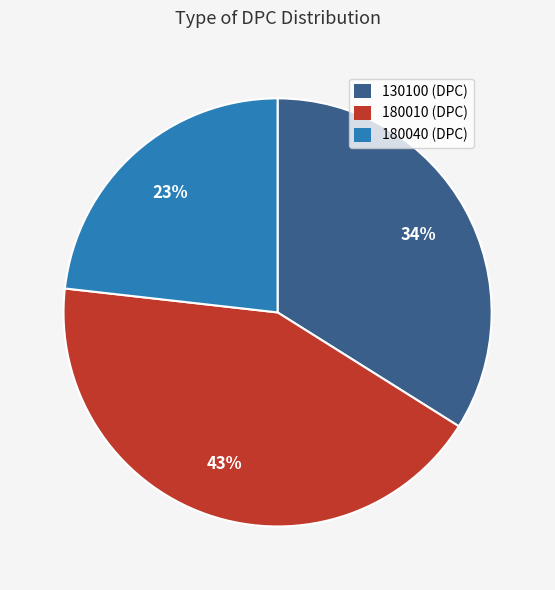

Count the number of slices in the pie.

3